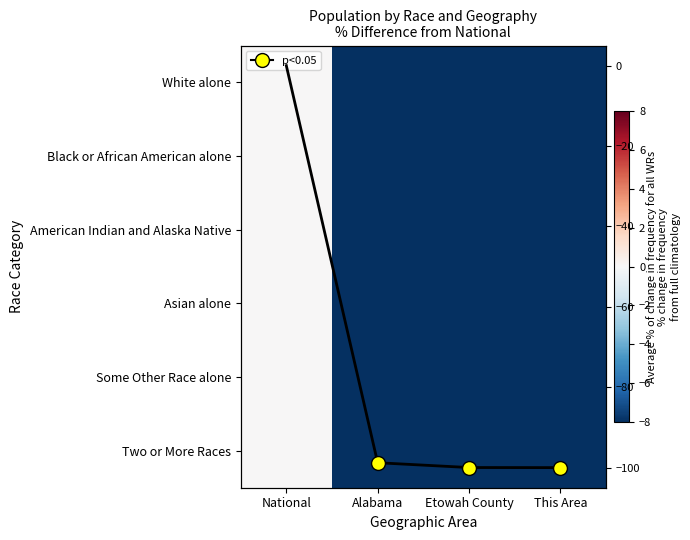

How many data points does each series have?

4